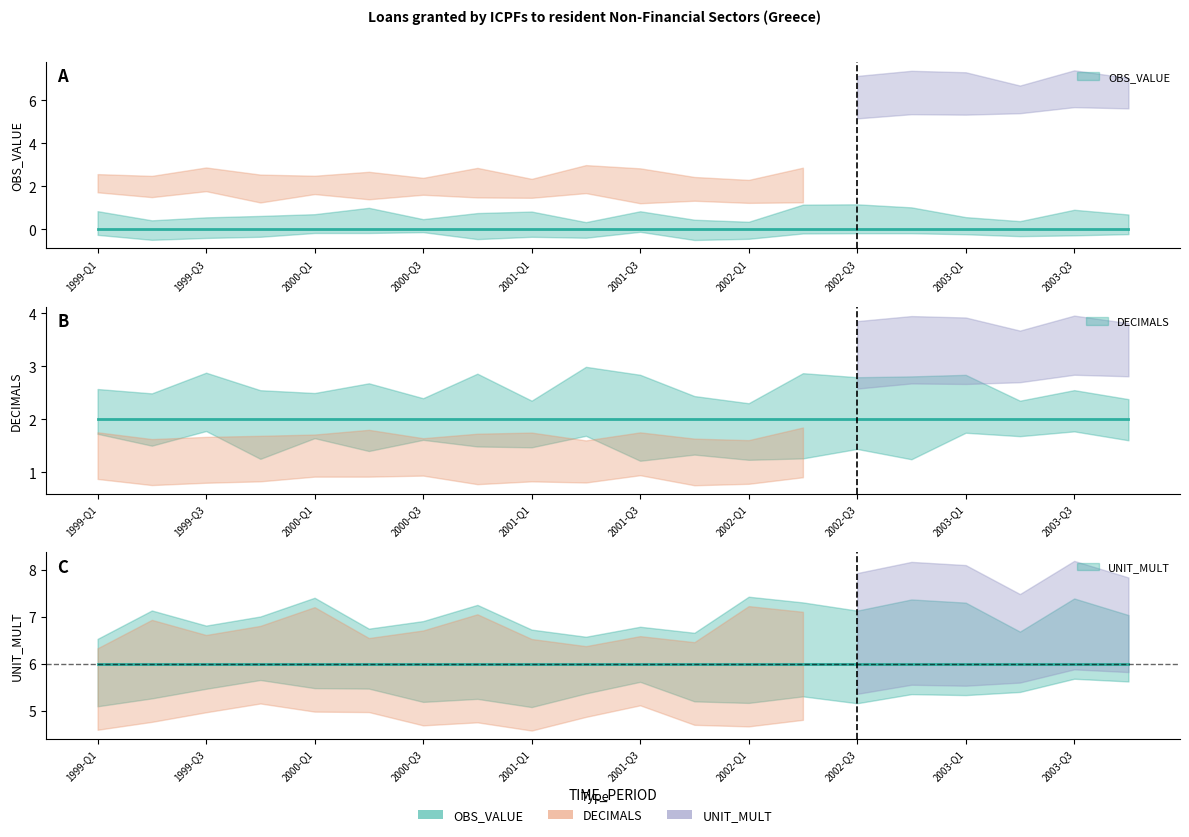

What is the greatest value displayed?

6